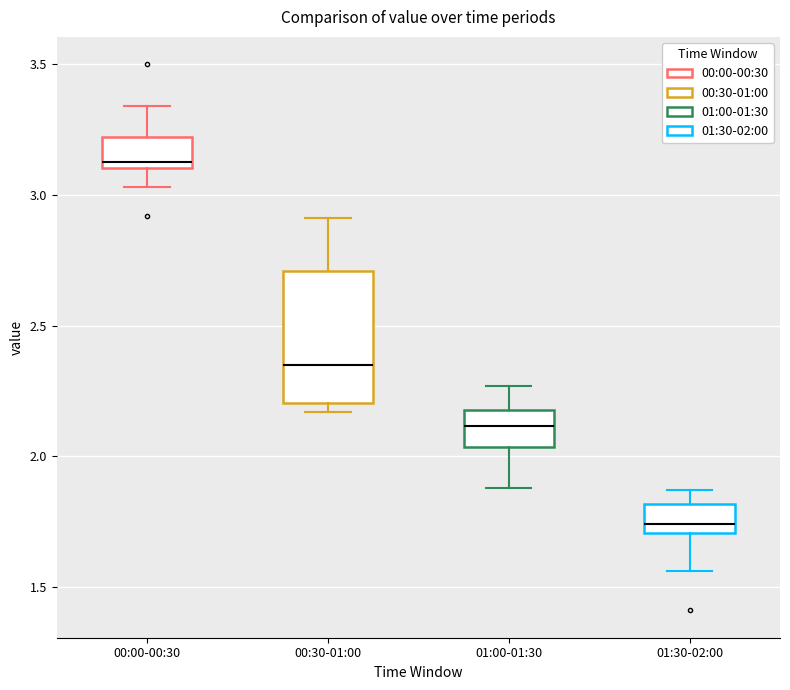

Reading left to right, transcribe this box plot: for each box, give where its median line is, the range the box spans, and where its two whiskers end, as read against the y-axis. The values are not printed on the chart, so give them approximately, as read against the axis.

00:00-00:30: median 3.15, box 3.10 to 3.20, whiskers 3.05 to 3.35
00:30-01:00: median 2.35, box 2.20 to 2.70, whiskers 2.15 to 2.90
01:00-01:30: median 2.10, box 2.05 to 2.20, whiskers 1.90 to 2.25
01:30-02:00: median 1.75, box 1.70 to 1.80, whiskers 1.55 to 1.85